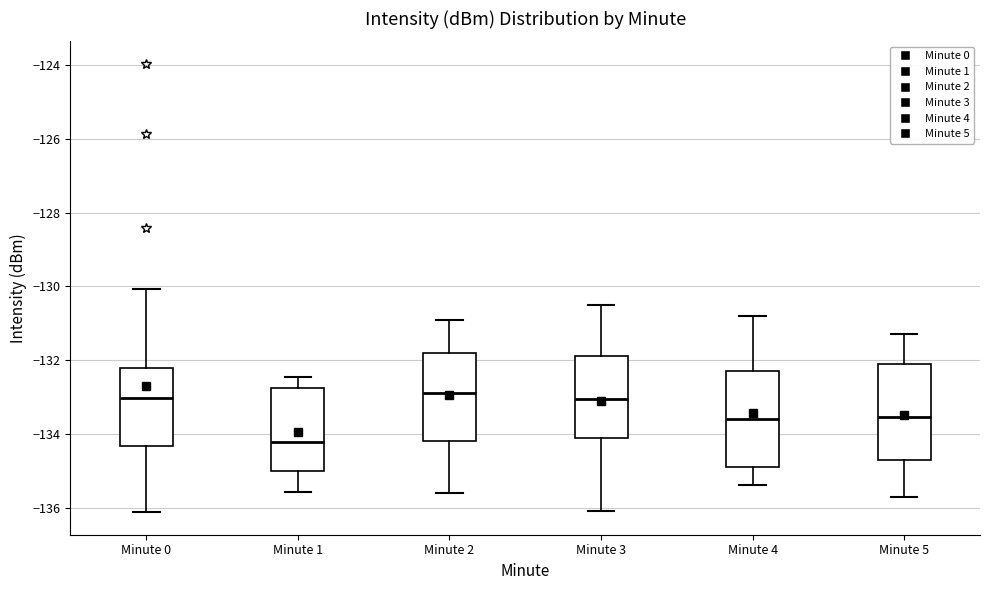

Reading left to right, transcribe this box plot: for each box, give where its median line is, the range the box spans, and where its two whiskers end, as read against the y-axis. The values are not printed on the chart, so give them approximately, as read against the axis.

Minute 0: median -133.0, box -134.4 to -132.2, whiskers -136.2 to -130.0
Minute 1: median -134.2, box -135.0 to -132.8, whiskers -135.6 to -132.4
Minute 2: median -132.8, box -134.2 to -131.8, whiskers -135.6 to -130.8
Minute 3: median -133.0, box -134.0 to -131.8, whiskers -136.0 to -130.4
Minute 4: median -133.6, box -134.8 to -132.2, whiskers -135.4 to -130.8
Minute 5: median -133.6, box -134.6 to -132.0, whiskers -135.6 to -131.2